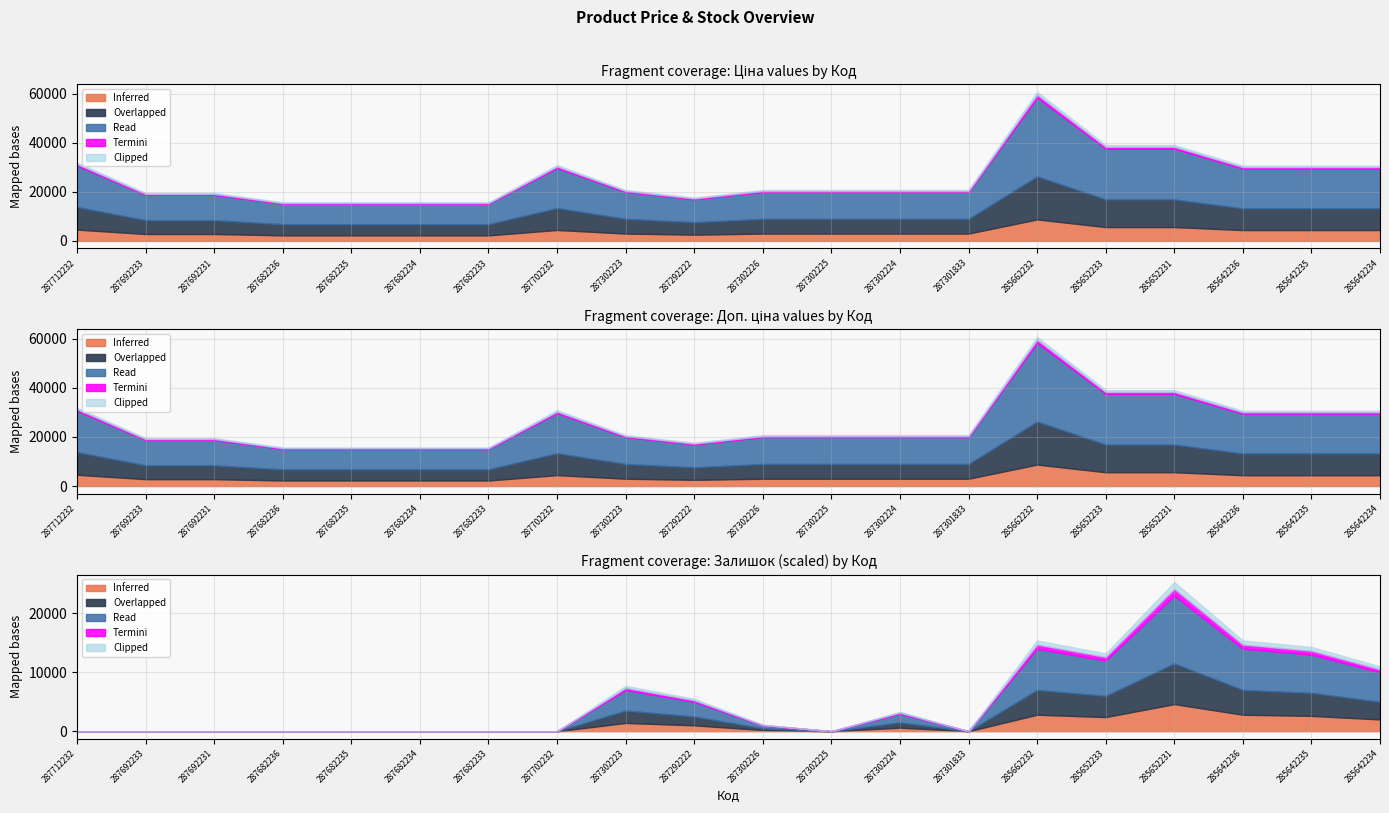

What is the sum of the Доп. ціна values at 287292222 and 285652231?

54570.0